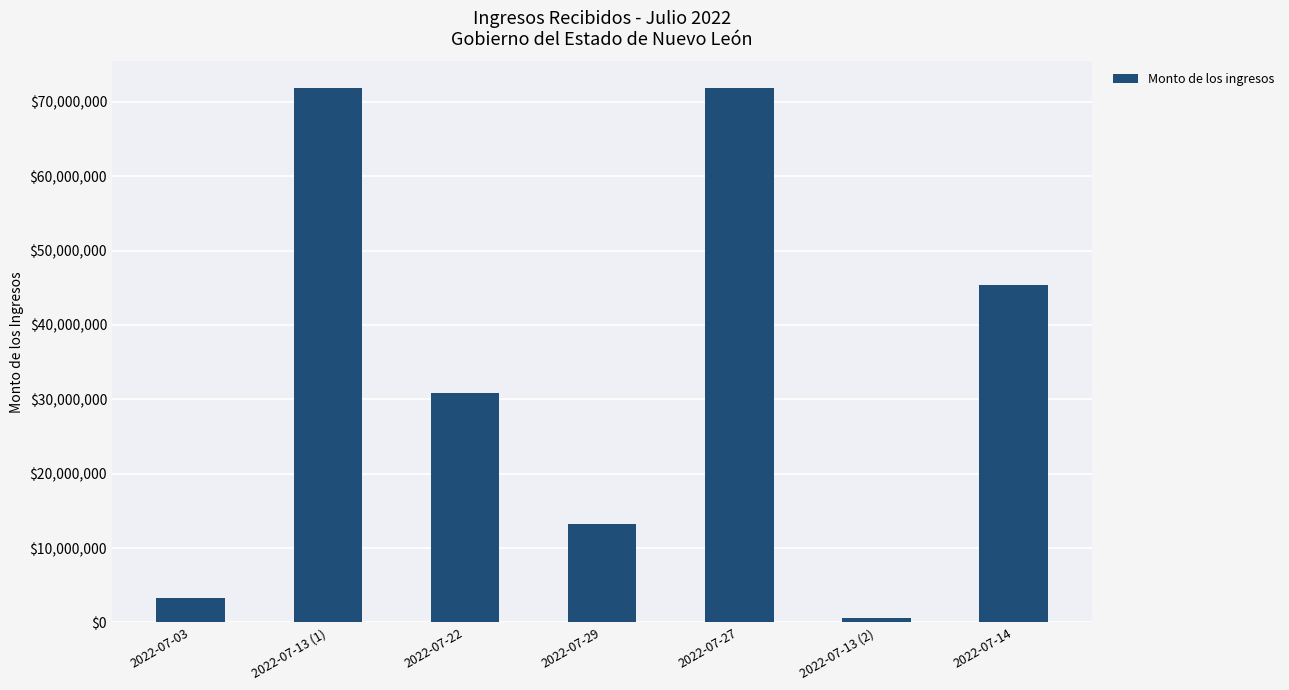

At which label does the data first exceed 30879376?

2022-07-13 (1)